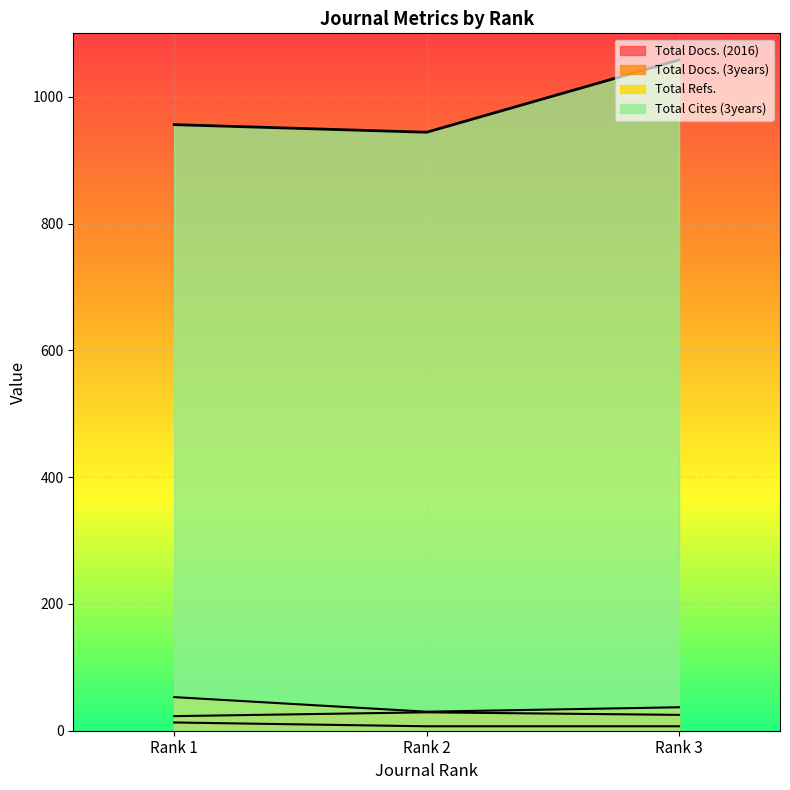

Reading left to right, transcribe all the data shown in this chart.

Total Docs. (2016): Rank 1=13	Rank 2=7	Rank 3=7
Total Docs. (3years): Rank 1=23	Rank 2=29	Rank 3=25
Total Refs.: Rank 1=53	Rank 2=30	Rank 3=37
Total Cites (3years): Rank 1=956	Rank 2=944	Rank 3=1058